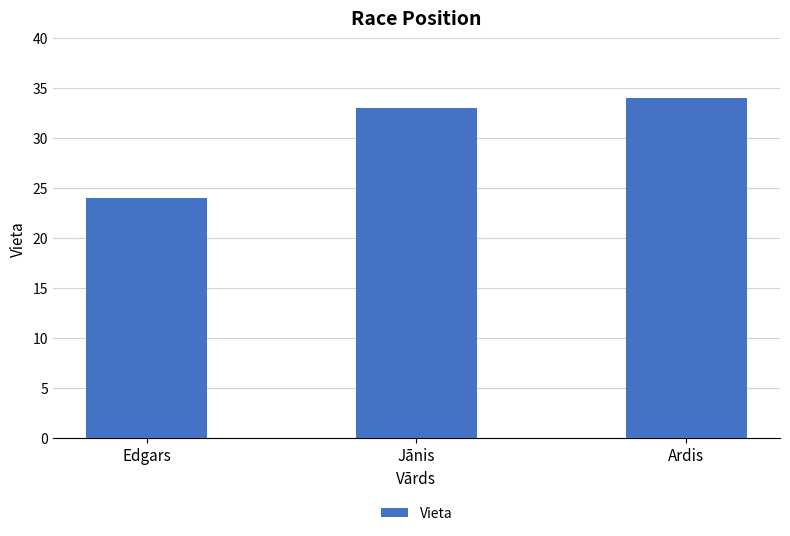

What is the label of the 1st bar from the right?

Ardis